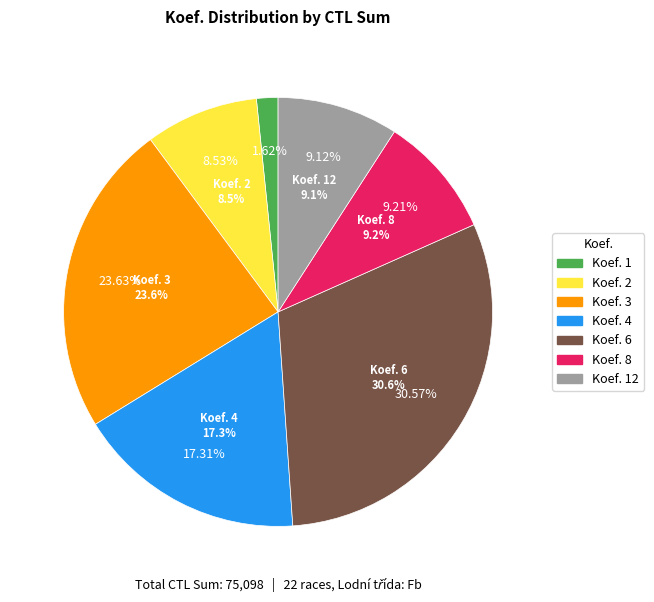

To the nearest percent, what portion does 6 represent?

31%